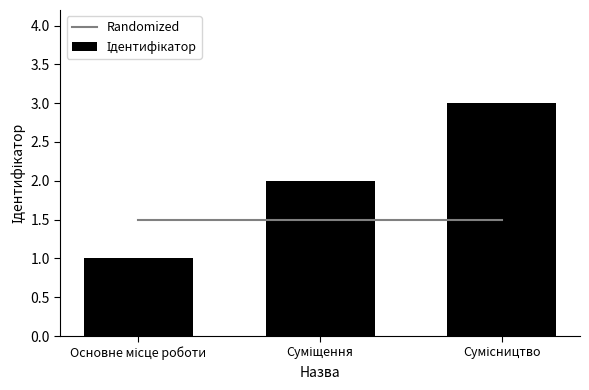

How many data points in Ідентифікатор are less than 2?

1